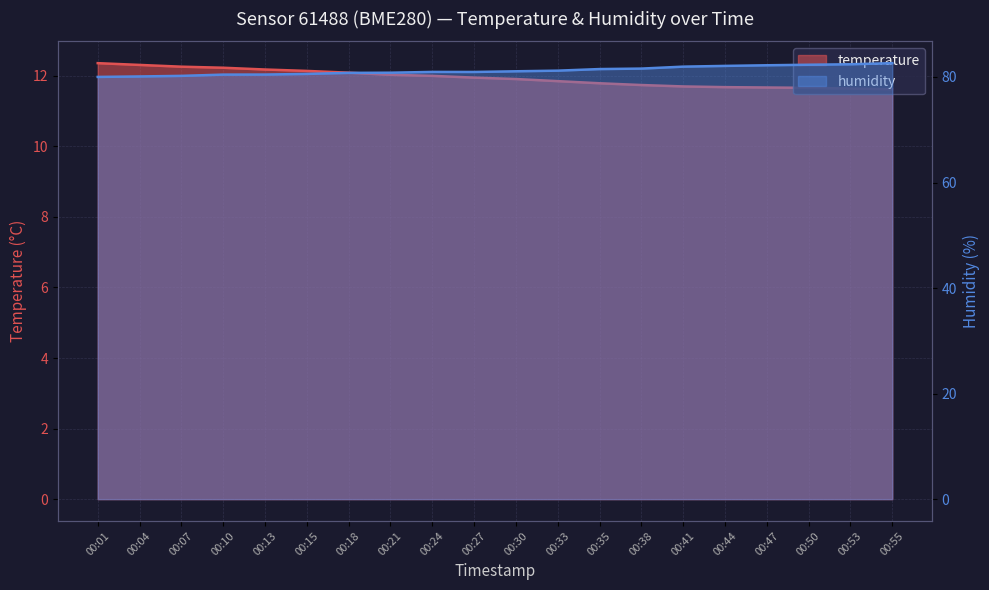

What is the maximum value for humidity?

82.6